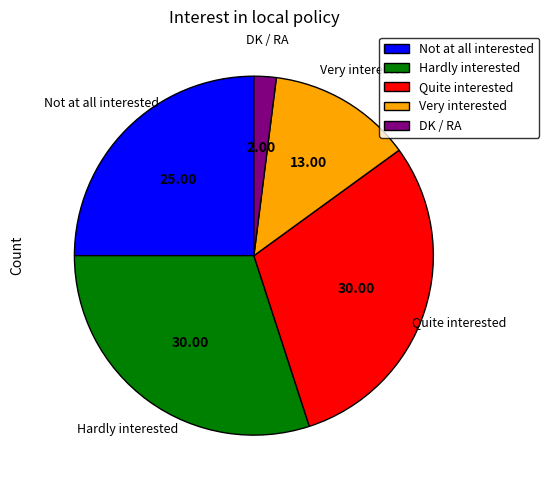

Combined, do Hardly interested and Not at all interested account for over 50%?

Yes